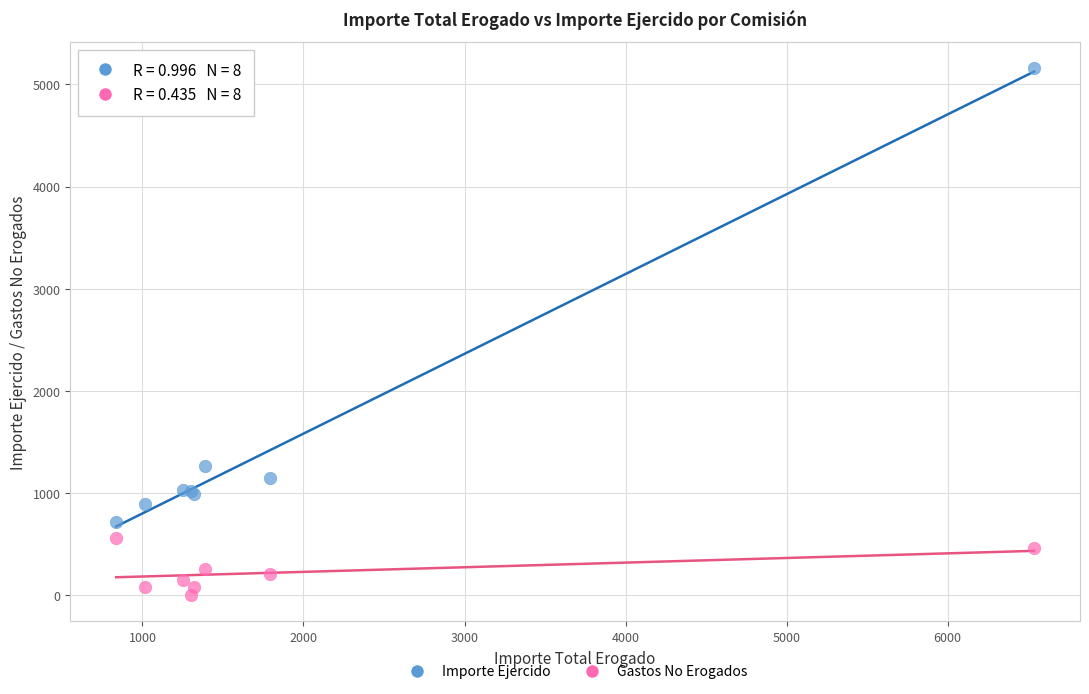

In the Importe Ejercido series, what Y value is closest to 2938?

1265